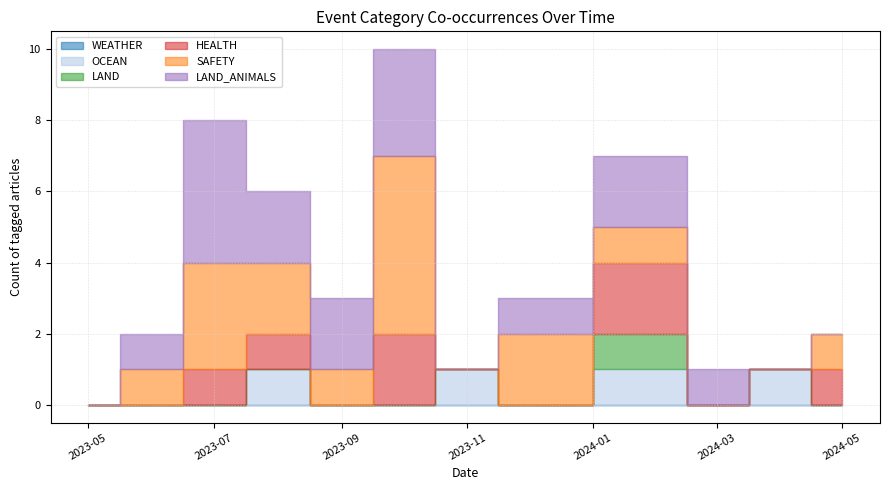

True or false: WEATHER has a value of 0 at 7.

True